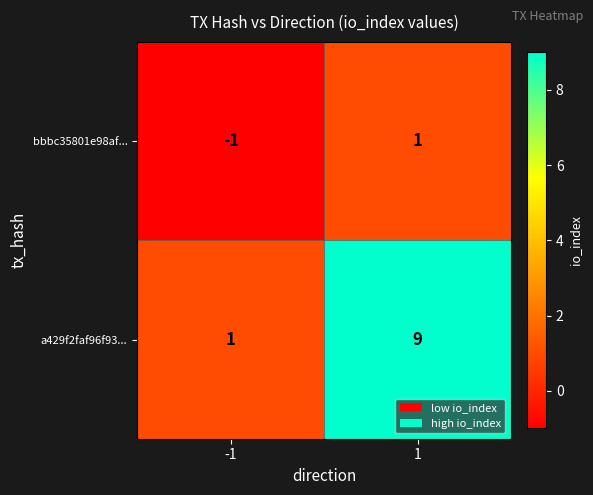

Between -1 and 1, which series saw the biggest shift?

a429f2faf96f93...